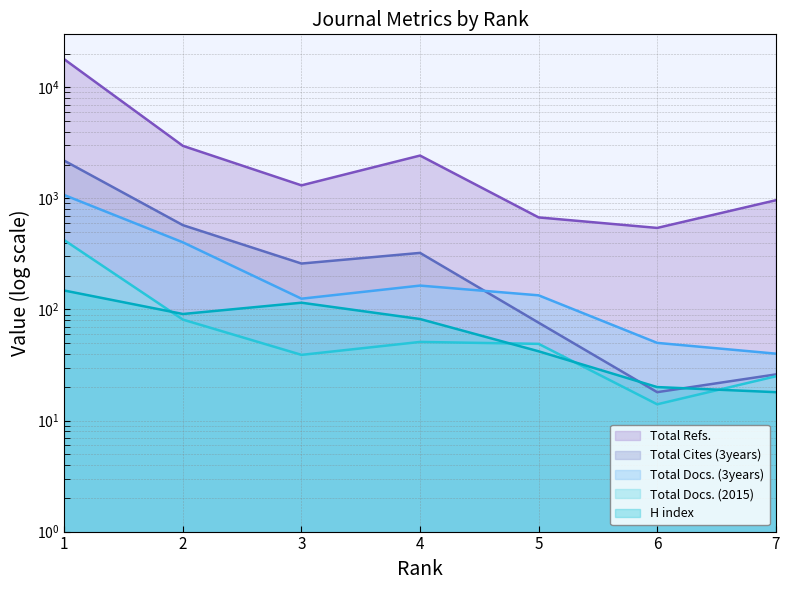

Reading right to left, extract all data points from this chart.

H index: 7=18	6=20	5=42	4=82	3=115	2=91	1=148
Total Docs. (2015): 7=25	6=14	5=49	4=51	3=39	2=81	1=420
Total Docs. (3years): 7=40	6=50	5=134	4=164	3=125	2=402	1=1071
Total Refs.: 7=962	6=542	5=674	4=2430	3=1310	2=2970	1=17856
Total Cites (3years): 7=26	6=18	5=76	4=323	3=259	2=574	1=2183